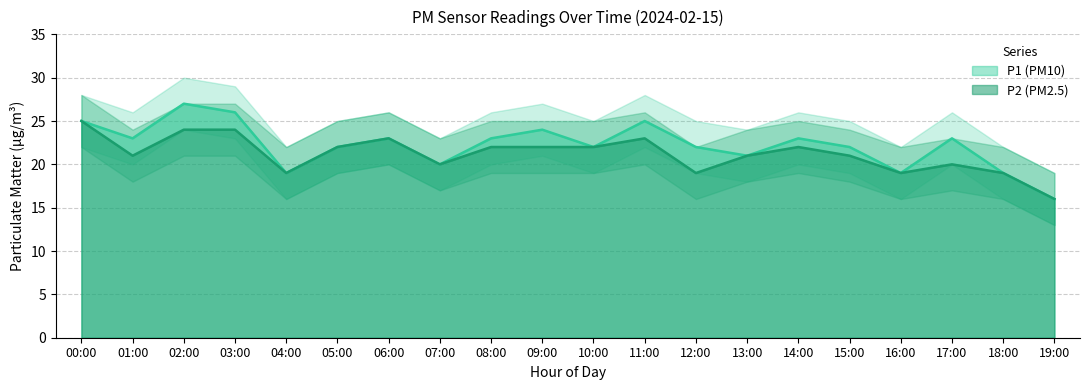

What are all the series names shown in the legend?

P1, P2